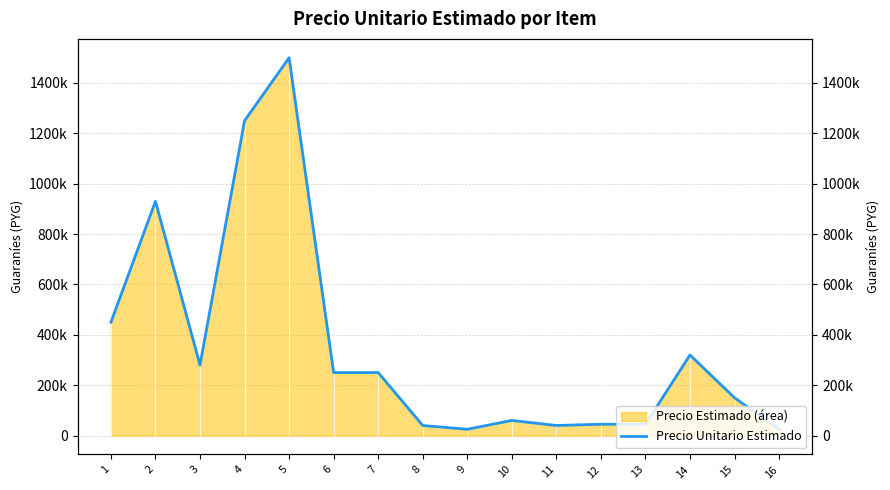

What is the maximum value shown in the chart?

1500000